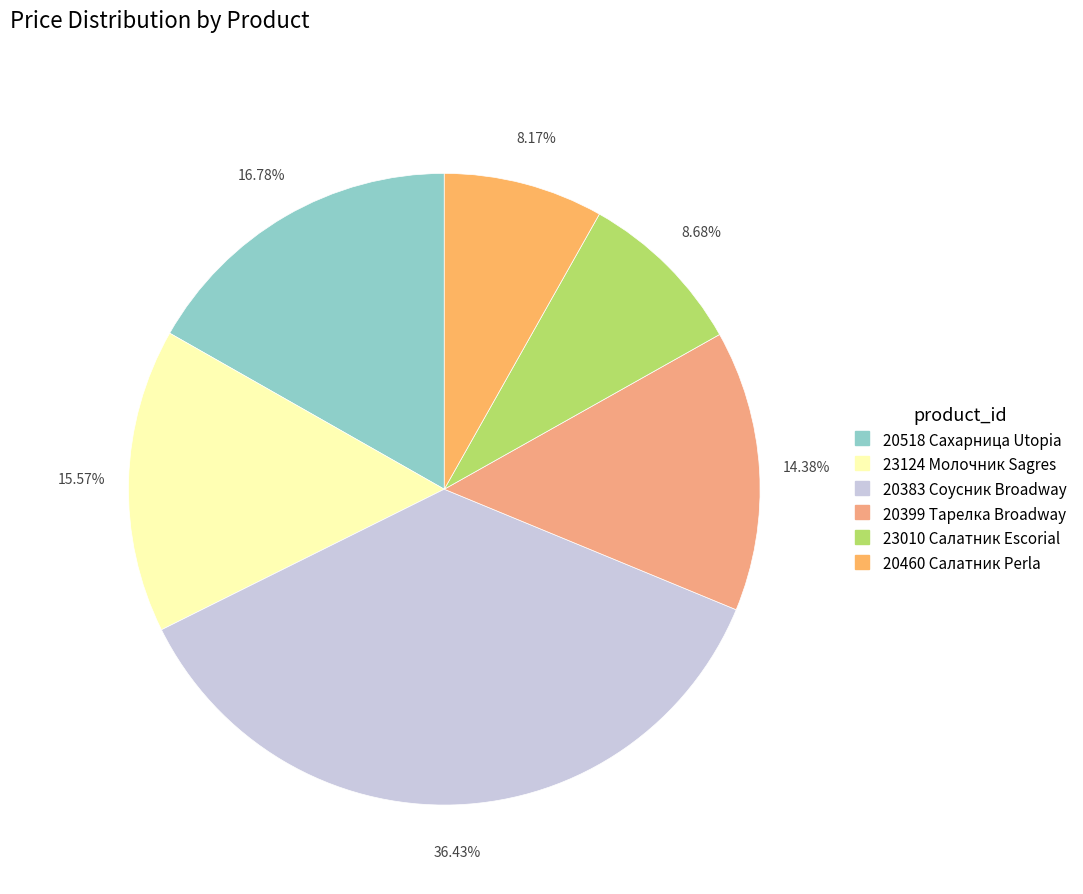

Does 23010 account for over 50% of the chart?

No